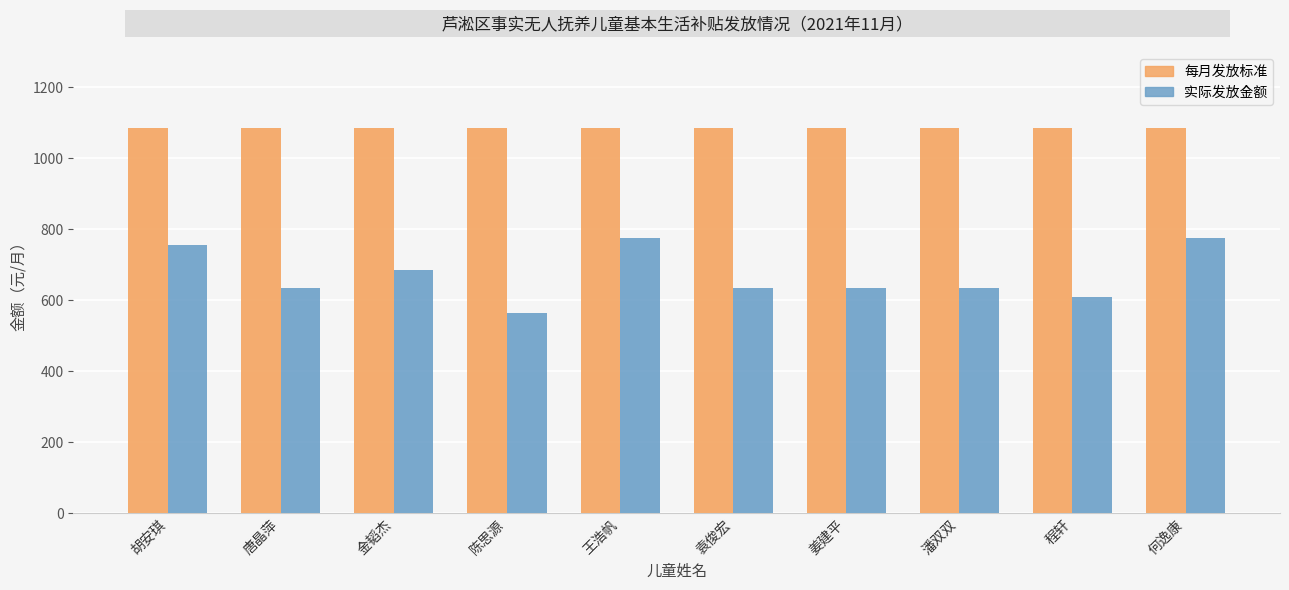

List the labels in order of 实际发放金额 value, smallest first.

陈思源, 程轩, 唐晶萍, 袁俊宏, 姜建平, 潘双双, 金韬杰, 胡安琪, 王浩帆, 何逸康